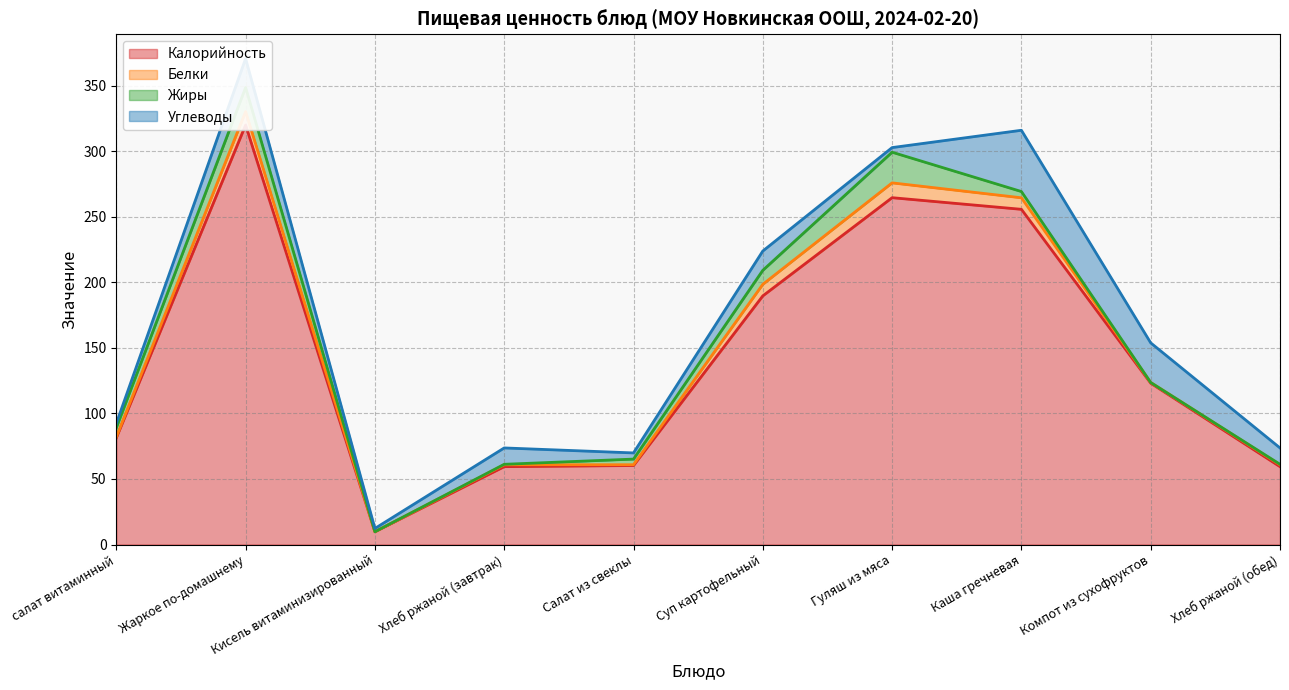

How many interior local valleys does the Белки series have?

3